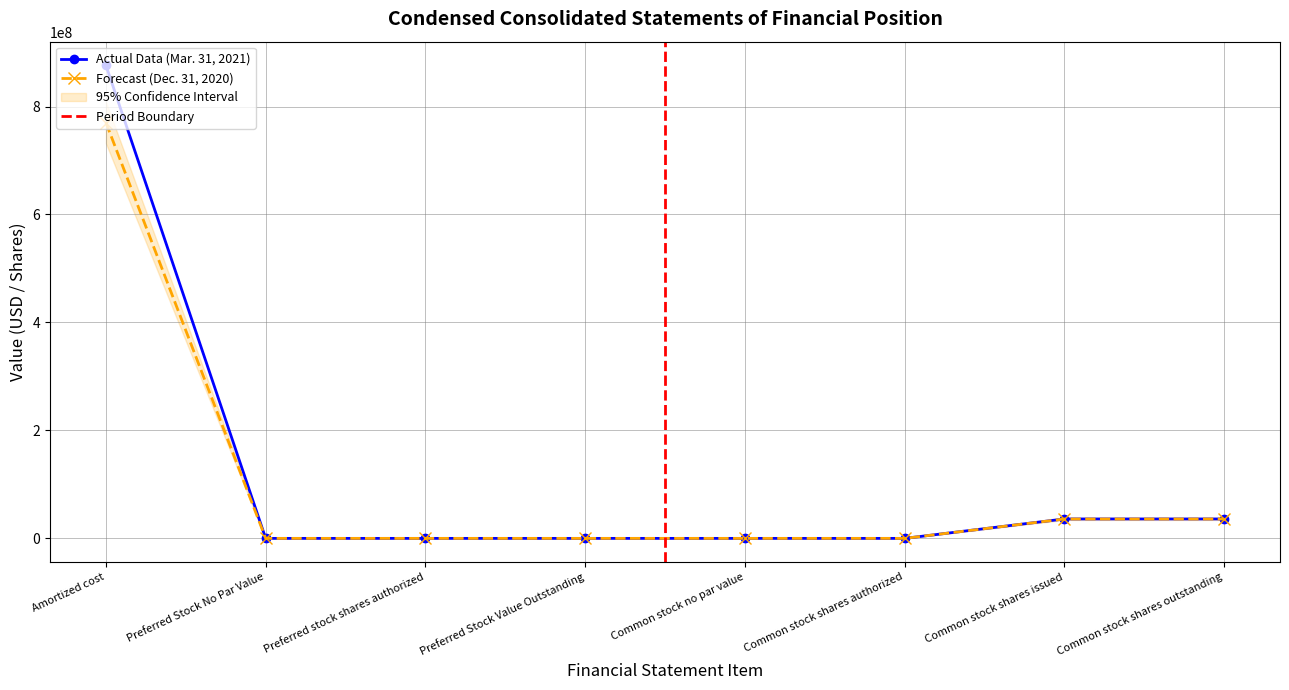

Is the value of Dec. 31, 2020 at Preferred Stock No Par Value greater than the value of Mar. 31, 2021 at Preferred Stock Value Outstanding?

No